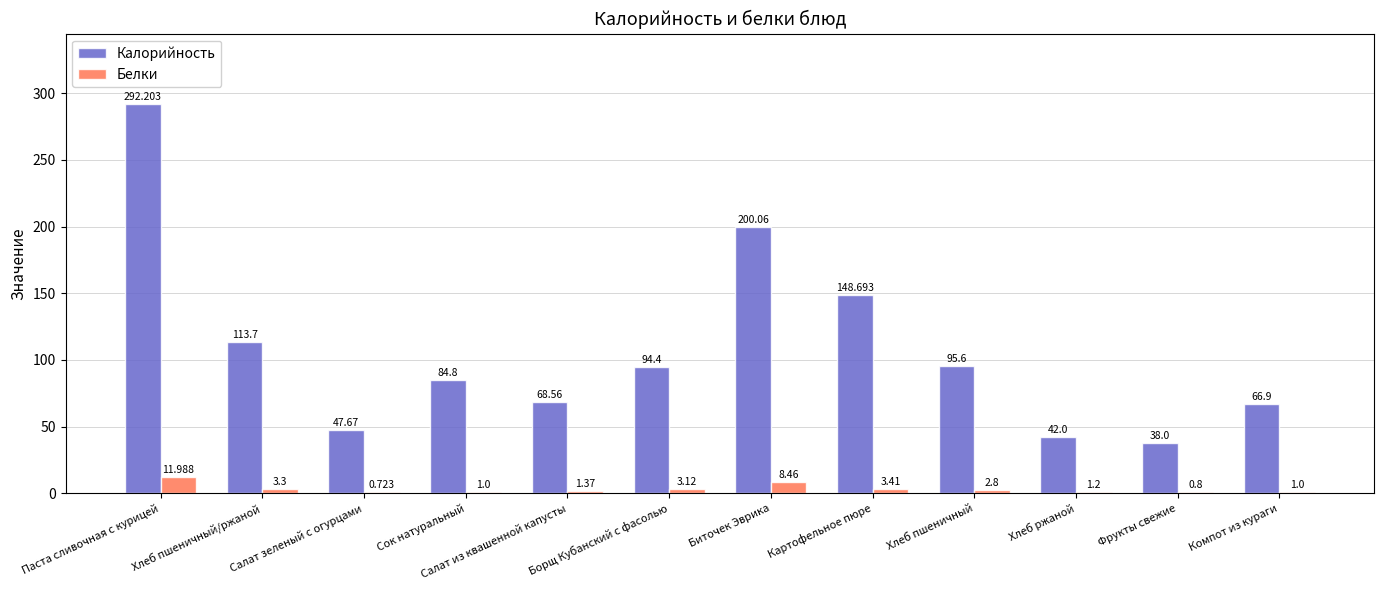

What is the difference between the Калорийность values at Паста сливочная с курицей and Хлеб пшеничный?

196.6